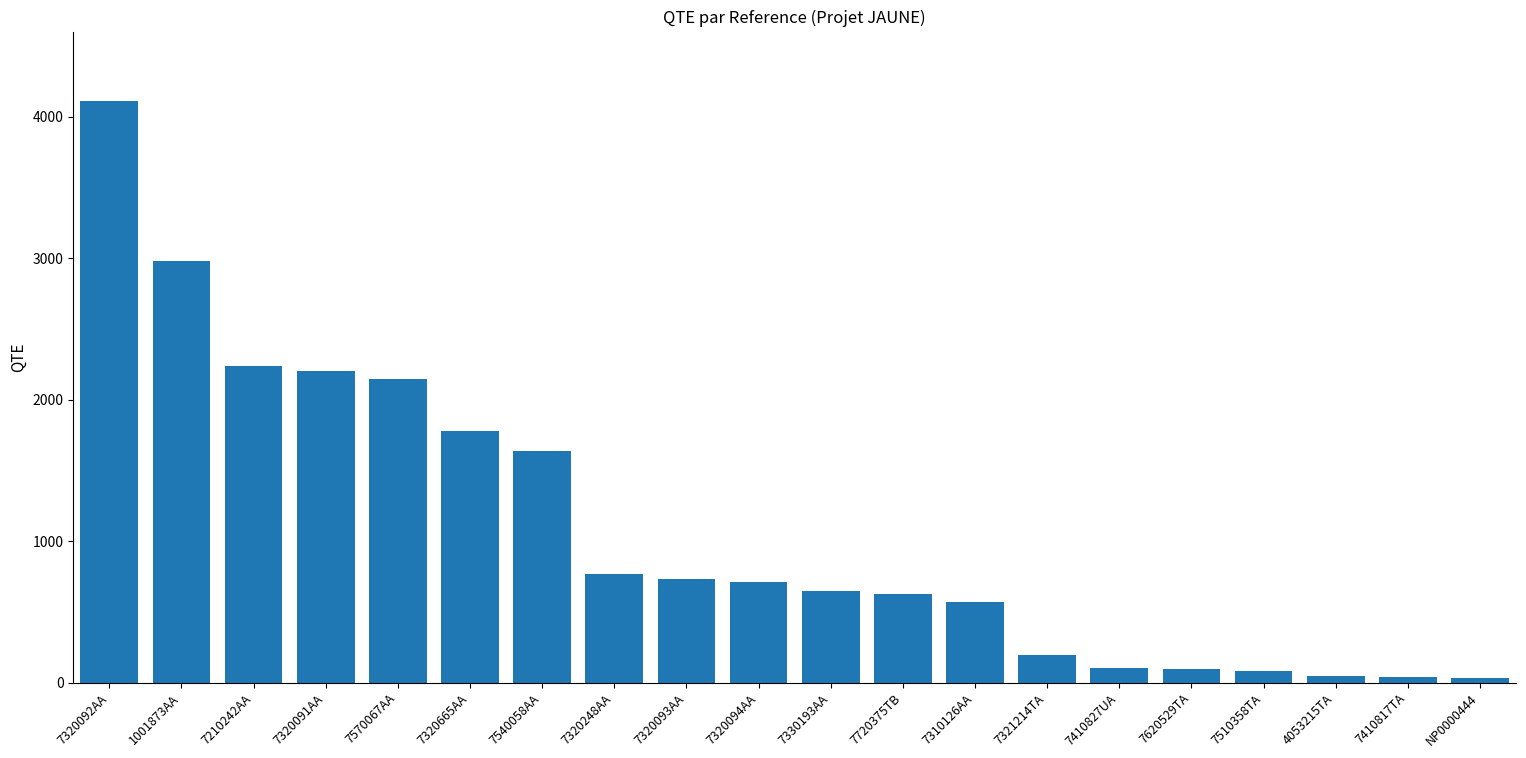

Between 7210242AA and 7410827UA, which is larger?

7210242AA